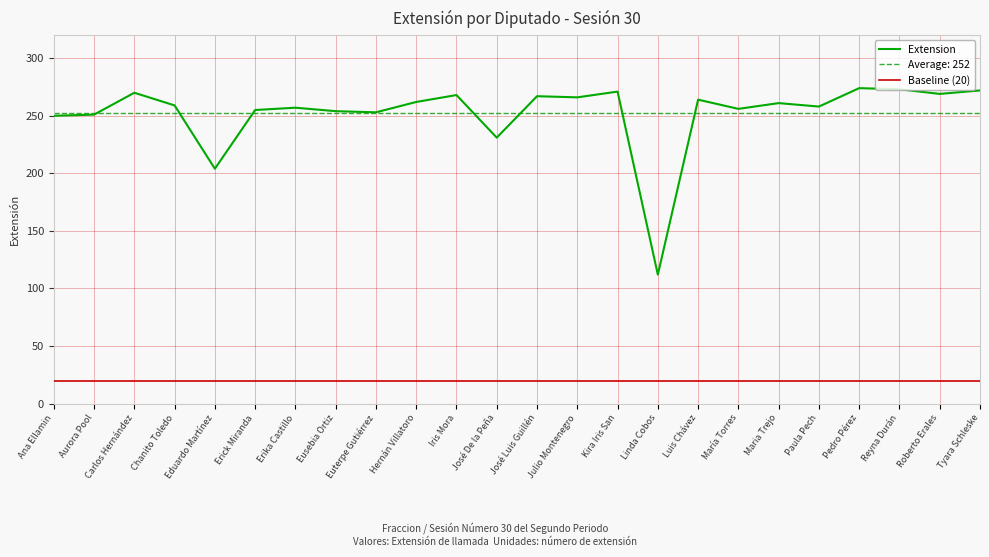

Where is Baseline (20) nearest to the value 20?

Ana Ellamin